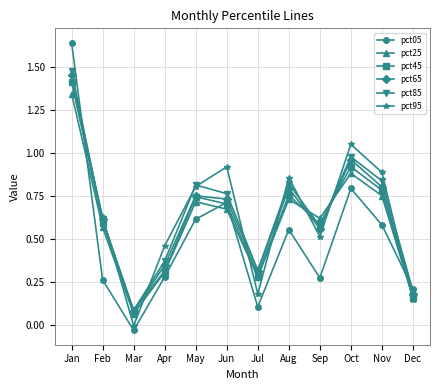

How many data points does each series have?

12